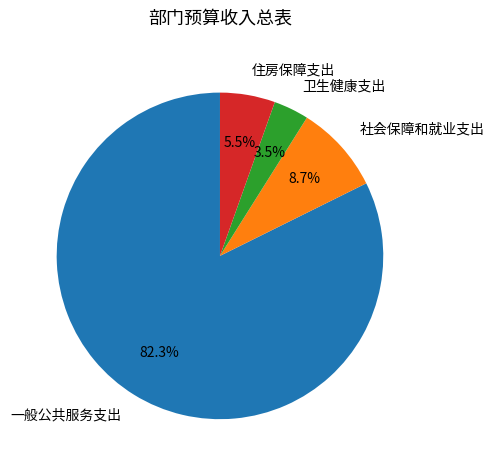

What portion of the pie excludes 社会保障和就业支出?

91.3%